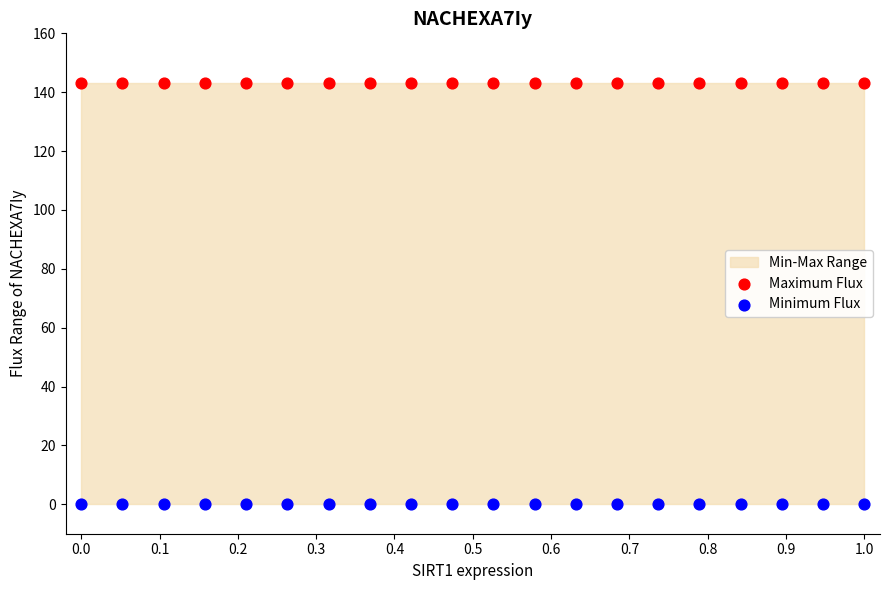

Which series contains the lowest Y value?

Minimum Flux